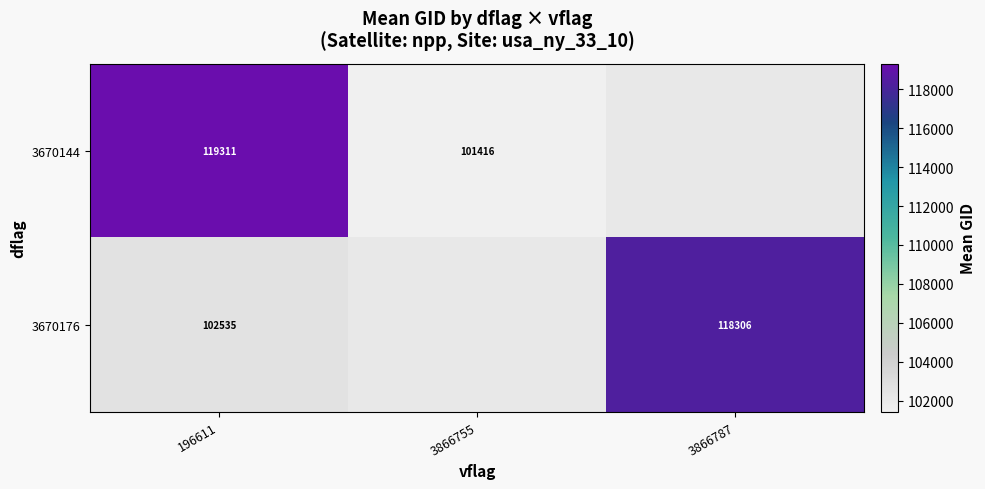

What is the spread (max minus min) of values at 196611?

16776.0